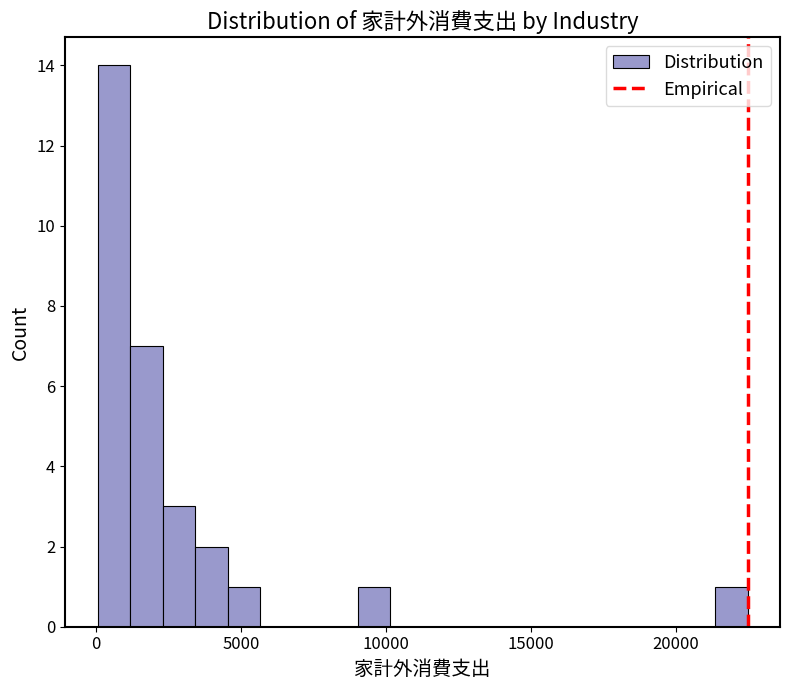

Around what value on the x-axis is the tallest bar? Give the approximate position of its centre, as read against the axis.

500